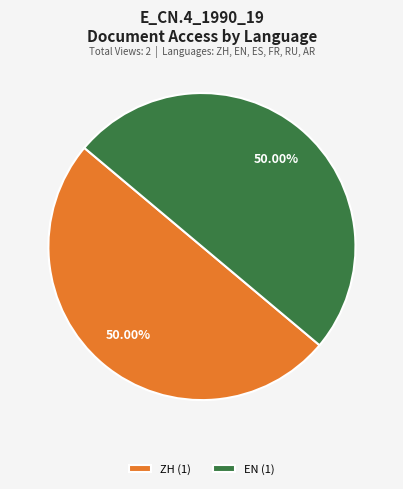

Is the sum of EN (1) and ZH (1) greater than half?

Yes